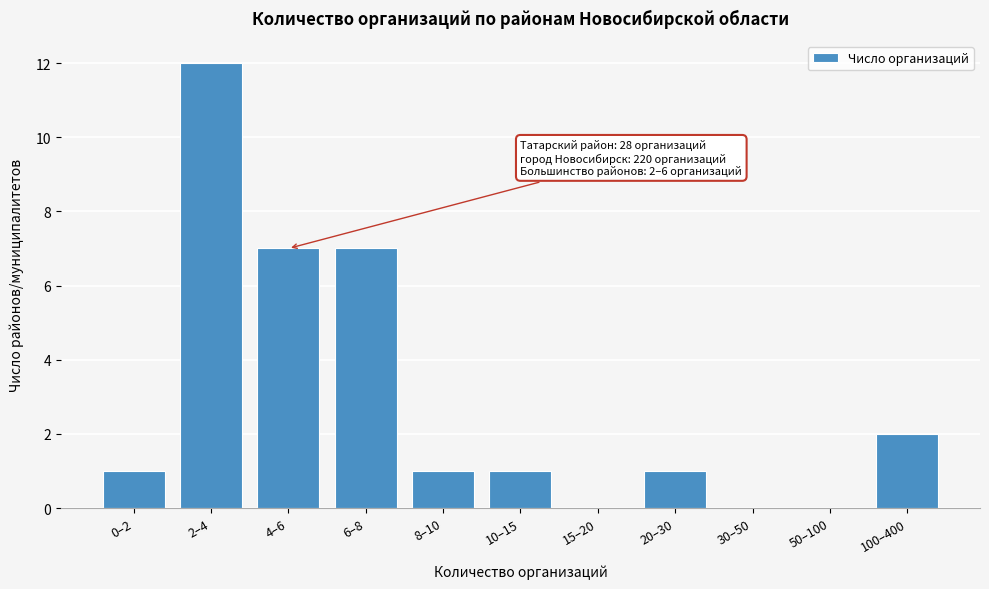

Reading left to right, list all the values displayed in this chart.

0–2=1	2–4=12	4–6=7	6–8=7	8–10=1	10–15=1	15–20=0	20–30=1	30–50=0	50–100=0	100–400=2